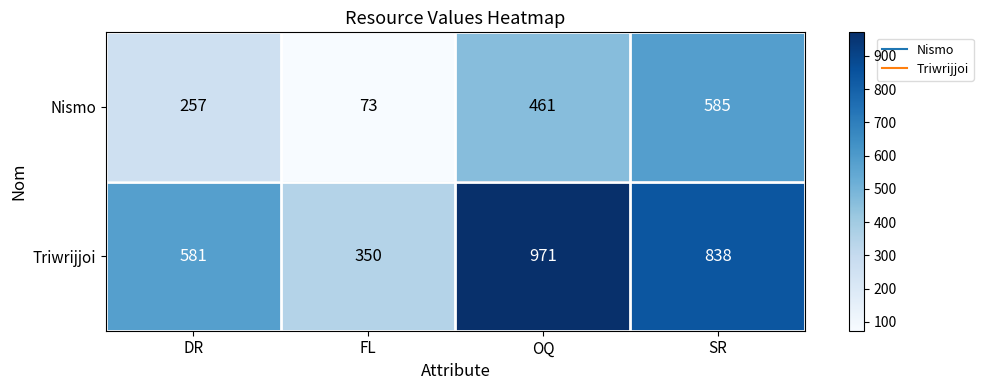

True or false: Triwrijjoi has a value of 304 at OQ.

False